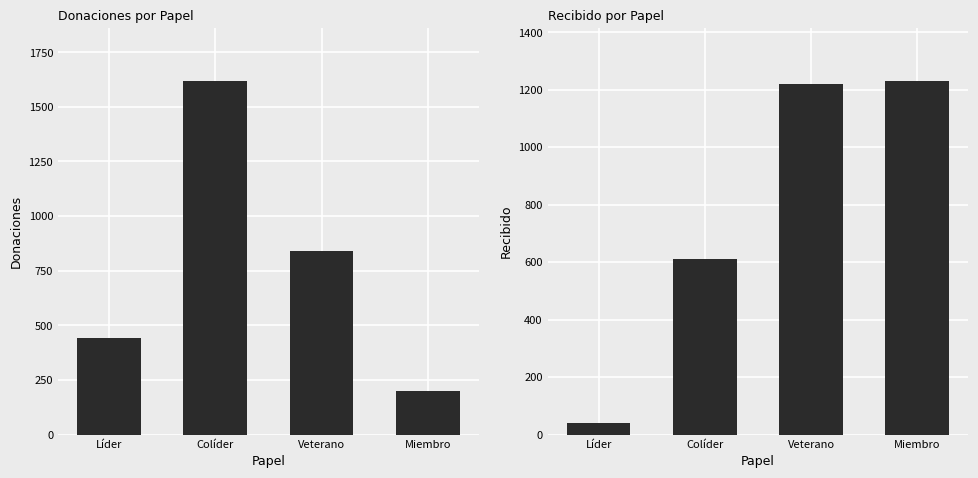

Is the value of Donaciones at Líder greater than the value of Recibido at Veterano?

No